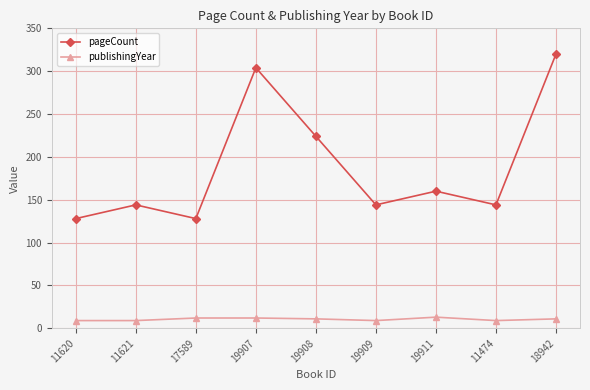

What position from the right is 19909?

4